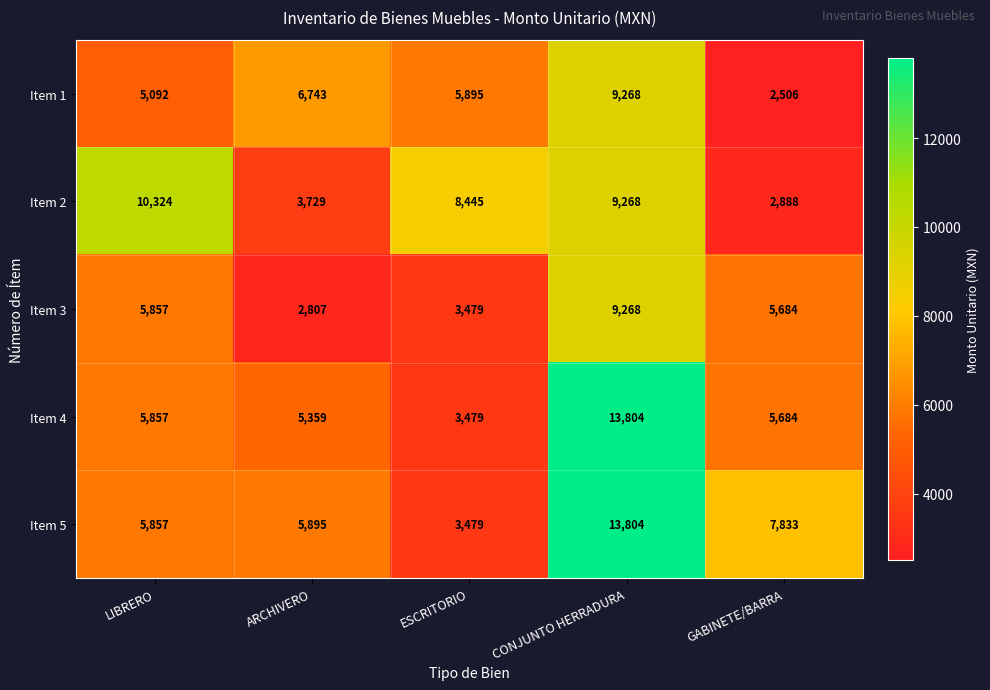

What is the difference between the maximum and minimum values in the Item 2 series?

7436